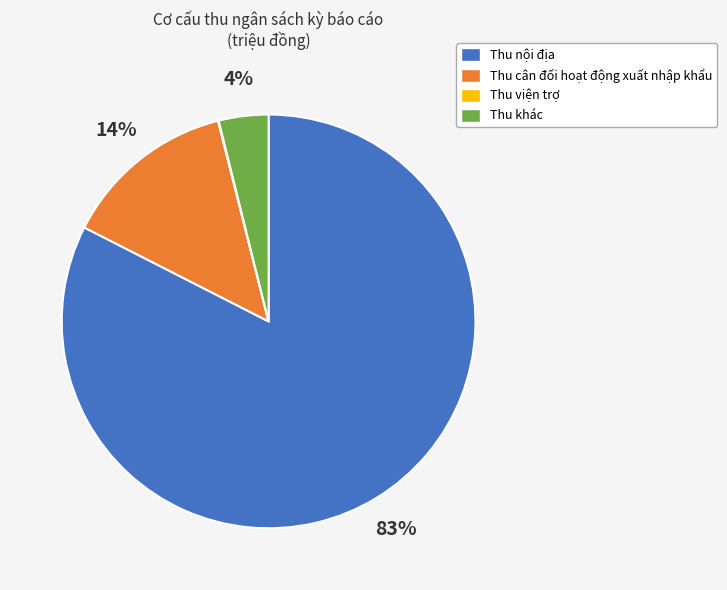

True or false: Thu nội địa accounts for 68% of the total.

False